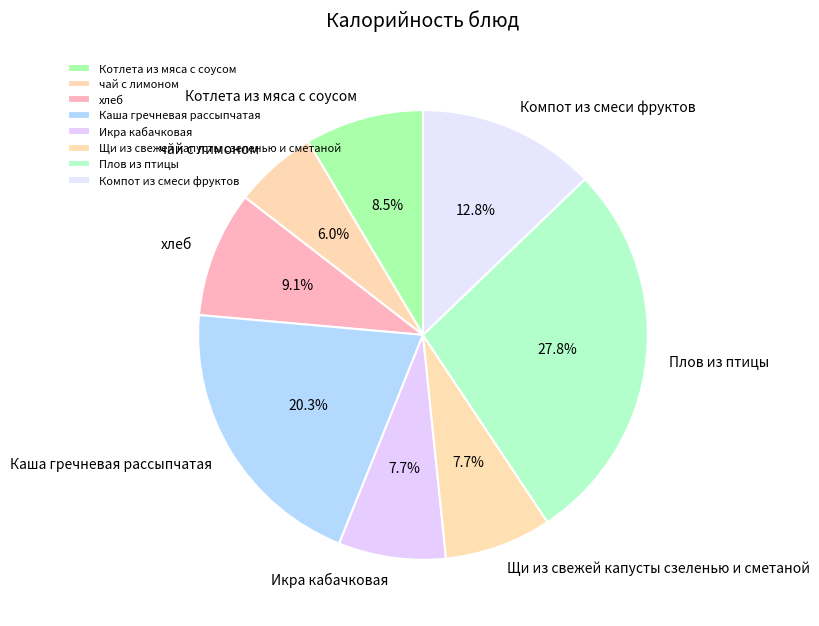

Is there any slice that represents more than half of the pie?

No